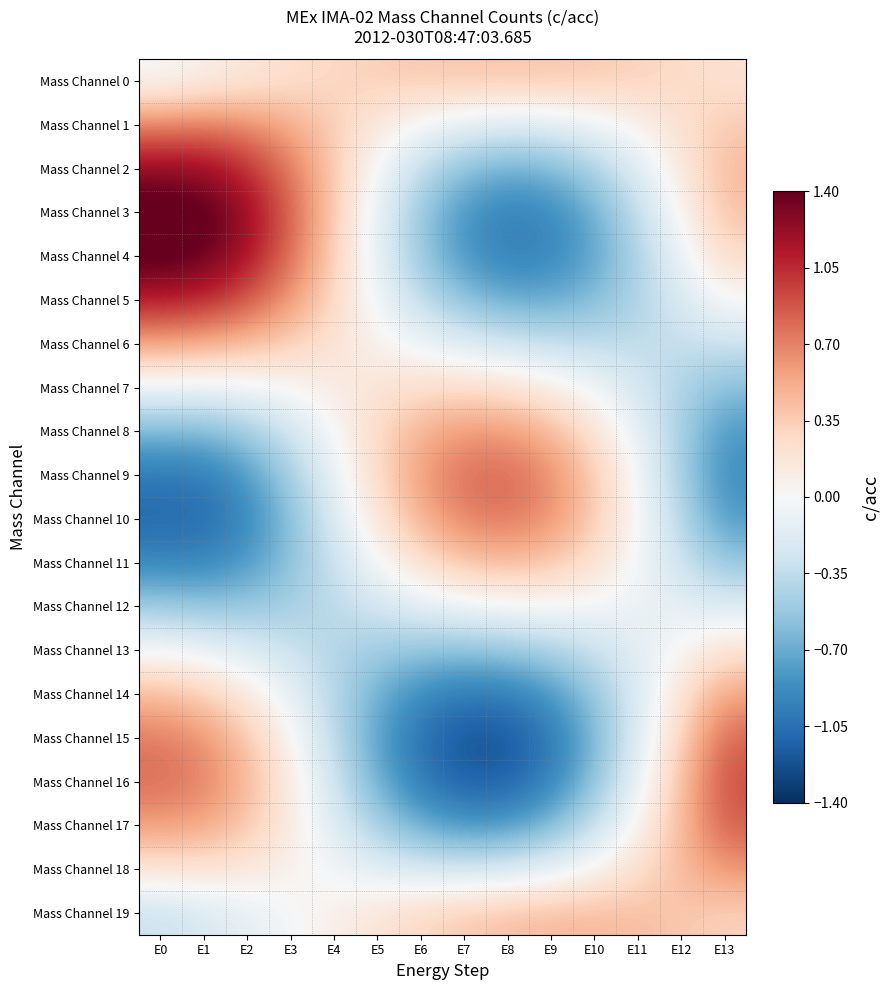

What is the greatest value displayed?

1.5